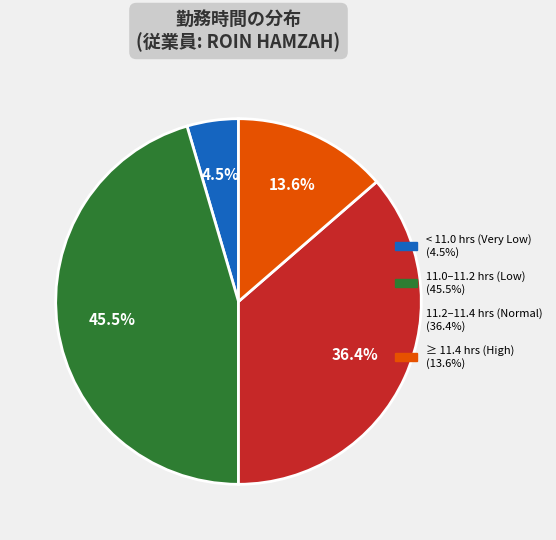

Is there a majority slice in this chart?

No